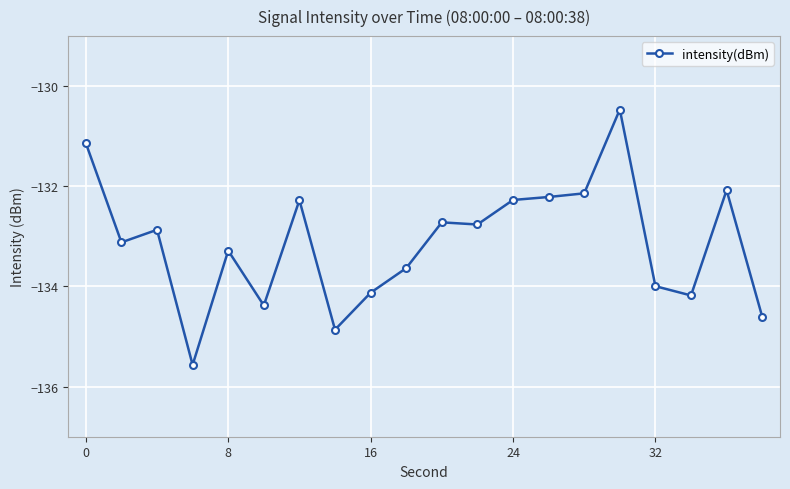

What is the minimum value shown in the chart?

-135.6